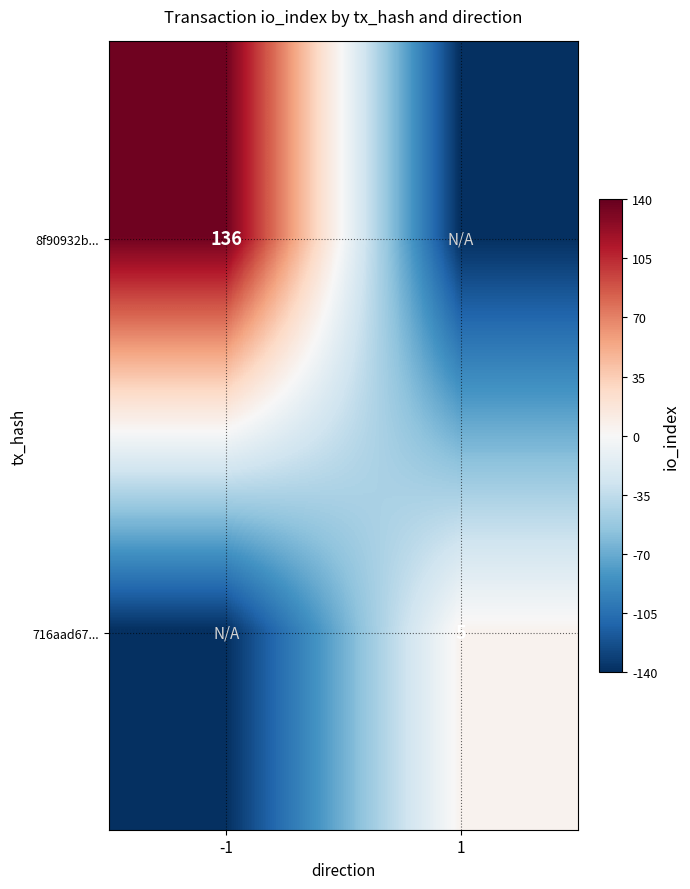

Is it true that 8f90932b... equals 136 at -1?

True